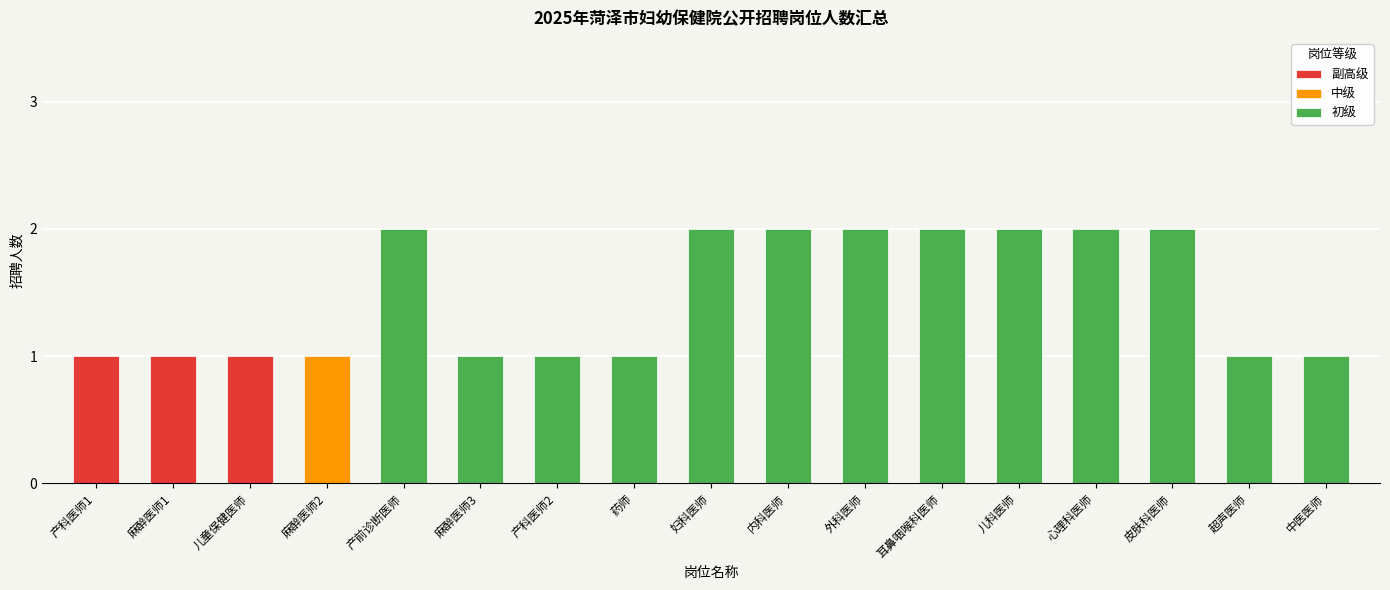

True or false: the data shows 2 at 妇科医师.

True